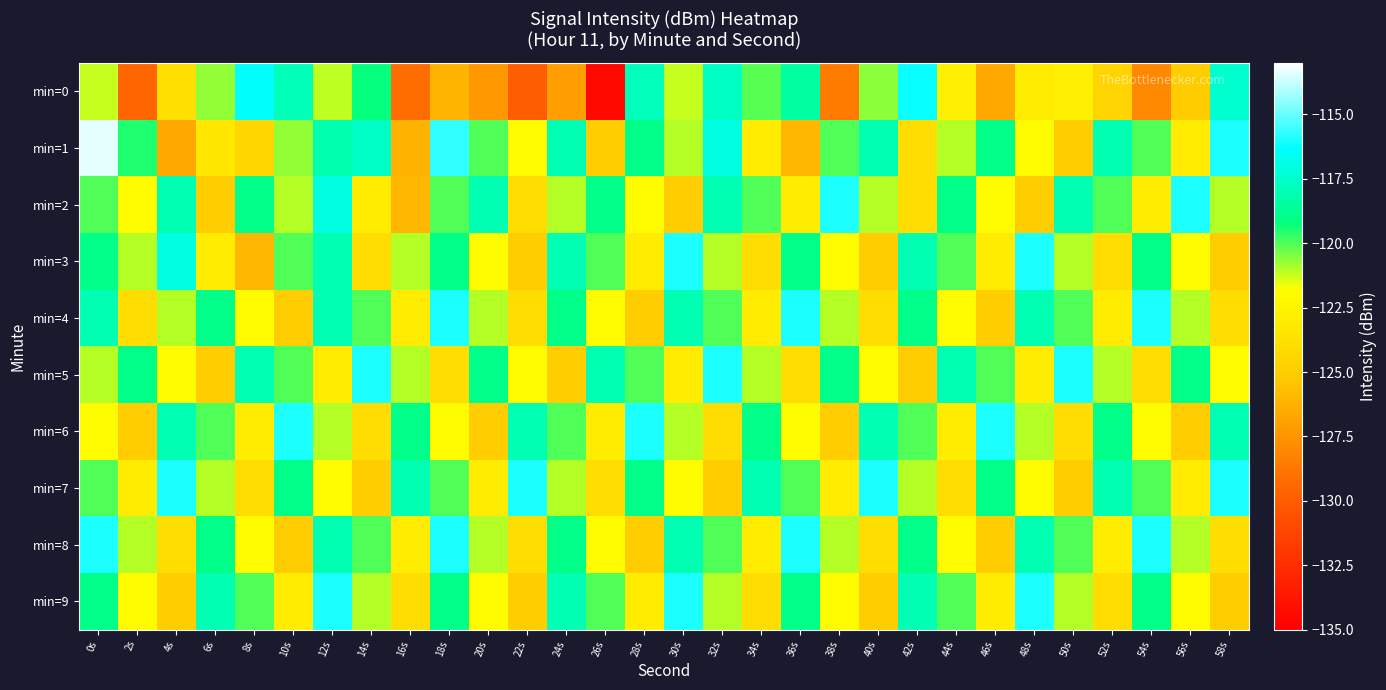

Reading left to right, list all the values displayed in this chart.

min=0: 0s=-121.2	2s=-129.4	4s=-123.9	6s=-120.7	8s=-116.4	10s=-118.0	12s=-121.1	14s=-119.2	16s=-129.2	18s=-126.1	20s=-127.3	22s=-129.9	24s=-127.0	26s=-134.5	28s=-117.9	30s=-121.2	32s=-117.7	34s=-120.1	36s=-118.5	38s=-128.5	40s=-120.6	42s=-116.2	44s=-122.8	46s=-126.6	48s=-122.9	50s=-122.9	52s=-124.5	54s=-128.0	56s=-125.1	58s=-117.4
min=1: 0s=-113.4	2s=-119.4	4s=-126.6	6s=-123.4	8s=-124.4	10s=-120.7	12s=-118.1	14s=-117.6	16s=-126.2	18s=-115.7	20s=-120.0	22s=-122.0	24s=-118.0	26s=-125.0	28s=-119.0	30s=-121.0	32s=-117.0	34s=-123.0	36s=-126.0	38s=-120.0	40s=-118.0	42s=-124.0	44s=-121.0	46s=-119.0	48s=-122.0	50s=-125.0	52s=-118.0	54s=-120.0	56s=-123.0	58s=-116.0
min=2: 0s=-120.0	2s=-122.0	4s=-118.0	6s=-125.0	8s=-119.0	10s=-121.0	12s=-117.0	14s=-123.0	16s=-126.0	18s=-120.0	20s=-118.0	22s=-124.0	24s=-121.0	26s=-119.0	28s=-122.0	30s=-125.0	32s=-118.0	34s=-120.0	36s=-123.0	38s=-116.0	40s=-121.0	42s=-124.0	44s=-119.0	46s=-122.0	48s=-125.0	50s=-118.0	52s=-120.0	54s=-123.0	56s=-116.0	58s=-121.0
min=3: 0s=-119.0	2s=-121.0	4s=-117.0	6s=-123.0	8s=-126.0	10s=-120.0	12s=-118.0	14s=-124.0	16s=-121.0	18s=-119.0	20s=-122.0	22s=-125.0	24s=-118.0	26s=-120.0	28s=-123.0	30s=-116.0	32s=-121.0	34s=-124.0	36s=-119.0	38s=-122.0	40s=-125.0	42s=-118.0	44s=-120.0	46s=-123.0	48s=-116.0	50s=-121.0	52s=-124.0	54s=-119.0	56s=-122.0	58s=-125.0
min=4: 0s=-118.0	2s=-124.0	4s=-121.0	6s=-119.0	8s=-122.0	10s=-125.0	12s=-118.0	14s=-120.0	16s=-123.0	18s=-116.0	20s=-121.0	22s=-124.0	24s=-119.0	26s=-122.0	28s=-125.0	30s=-118.0	32s=-120.0	34s=-123.0	36s=-116.0	38s=-121.0	40s=-124.0	42s=-119.0	44s=-122.0	46s=-125.0	48s=-118.0	50s=-120.0	52s=-123.0	54s=-116.0	56s=-121.0	58s=-124.0
min=5: 0s=-121.0	2s=-119.0	4s=-122.0	6s=-125.0	8s=-118.0	10s=-120.0	12s=-123.0	14s=-116.0	16s=-121.0	18s=-124.0	20s=-119.0	22s=-122.0	24s=-125.0	26s=-118.0	28s=-120.0	30s=-123.0	32s=-116.0	34s=-121.0	36s=-124.0	38s=-119.0	40s=-122.0	42s=-125.0	44s=-118.0	46s=-120.0	48s=-123.0	50s=-116.0	52s=-121.0	54s=-124.0	56s=-119.0	58s=-122.0
min=6: 0s=-122.0	2s=-125.0	4s=-118.0	6s=-120.0	8s=-123.0	10s=-116.0	12s=-121.0	14s=-124.0	16s=-119.0	18s=-122.0	20s=-125.0	22s=-118.0	24s=-120.0	26s=-123.0	28s=-116.0	30s=-121.0	32s=-124.0	34s=-119.0	36s=-122.0	38s=-125.0	40s=-118.0	42s=-120.0	44s=-123.0	46s=-116.0	48s=-121.0	50s=-124.0	52s=-119.0	54s=-122.0	56s=-125.0	58s=-118.0
min=7: 0s=-120.0	2s=-123.0	4s=-116.0	6s=-121.0	8s=-124.0	10s=-119.0	12s=-122.0	14s=-125.0	16s=-118.0	18s=-120.0	20s=-123.0	22s=-116.0	24s=-121.0	26s=-124.0	28s=-119.0	30s=-122.0	32s=-125.0	34s=-118.0	36s=-120.0	38s=-123.0	40s=-116.0	42s=-121.0	44s=-124.0	46s=-119.0	48s=-122.0	50s=-125.0	52s=-118.0	54s=-120.0	56s=-123.0	58s=-116.0
min=8: 0s=-116.0	2s=-121.0	4s=-124.0	6s=-119.0	8s=-122.0	10s=-125.0	12s=-118.0	14s=-120.0	16s=-123.0	18s=-116.0	20s=-121.0	22s=-124.0	24s=-119.0	26s=-122.0	28s=-125.0	30s=-118.0	32s=-120.0	34s=-123.0	36s=-116.0	38s=-121.0	40s=-124.0	42s=-119.0	44s=-122.0	46s=-125.0	48s=-118.0	50s=-120.0	52s=-123.0	54s=-116.0	56s=-121.0	58s=-124.0
min=9: 0s=-119.0	2s=-122.0	4s=-125.0	6s=-118.0	8s=-120.0	10s=-123.0	12s=-116.0	14s=-121.0	16s=-124.0	18s=-119.0	20s=-122.0	22s=-125.0	24s=-118.0	26s=-120.0	28s=-123.0	30s=-116.0	32s=-121.0	34s=-124.0	36s=-119.0	38s=-122.0	40s=-125.0	42s=-118.0	44s=-120.0	46s=-123.0	48s=-116.0	50s=-121.0	52s=-124.0	54s=-119.0	56s=-122.0	58s=-125.0